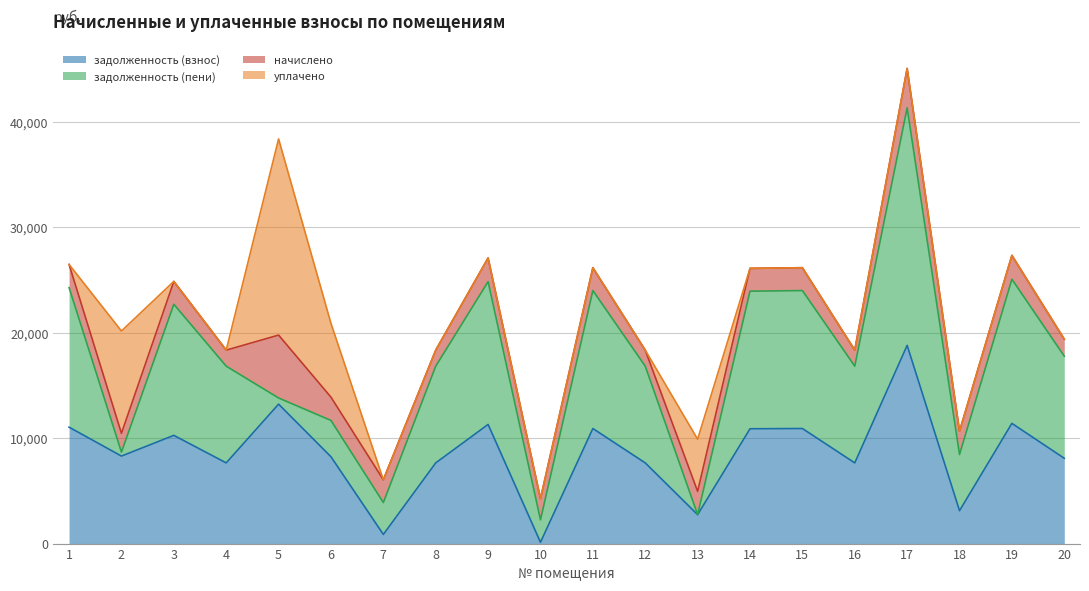

Reading left to right, transcribe all the data shown in this chart.

задолженность (взнос): 1=11042.4	2=8299.3	3=10264.0	4=7652.6	5=13225.2	6=8234.4	7=866.6	8=7652.6	9=11299.2	10=121.9	11=10914.0	12=7652.6	13=2743.3	14=10888.3	15=10914.0	16=7652.6	17=18797.8	18=3119.4	19=11401.9	20=8089.2
задолженность (пени): 1=13236.7	2=375.6	3=12432.8	4=9173.4	5=584.0	6=3444.0	7=3025.2	8=9173.4	9=13544.5	10=2132.5	11=13082.8	12=9173.4	13=4.9	14=13052.0	15=13082.8	16=9173.4	17=22533.1	18=5329.0	19=13667.7	20=9686.7
начислено: 1=2194.3	2=1780.9	3=2168.8	4=1520.7	5=5965.3	6=2209.6	7=2158.6	8=1520.7	9=2245.3	10=2010.6	11=2168.8	12=1520.7	13=2204.5	14=2163.7	15=2168.8	16=1520.7	17=3735.4	18=2209.6	19=2265.8	20=1607.5
уплачено: 1=0.0	2=9704.6	3=0.0	4=0.0	5=18606.5	6=7000.0	7=0.0	8=0.0	9=0.0	10=0.0	11=0.0	12=0.0	13=4942.8	14=0.0	15=0.0	16=0.0	17=0.0	18=0.0	19=0.0	20=10.0